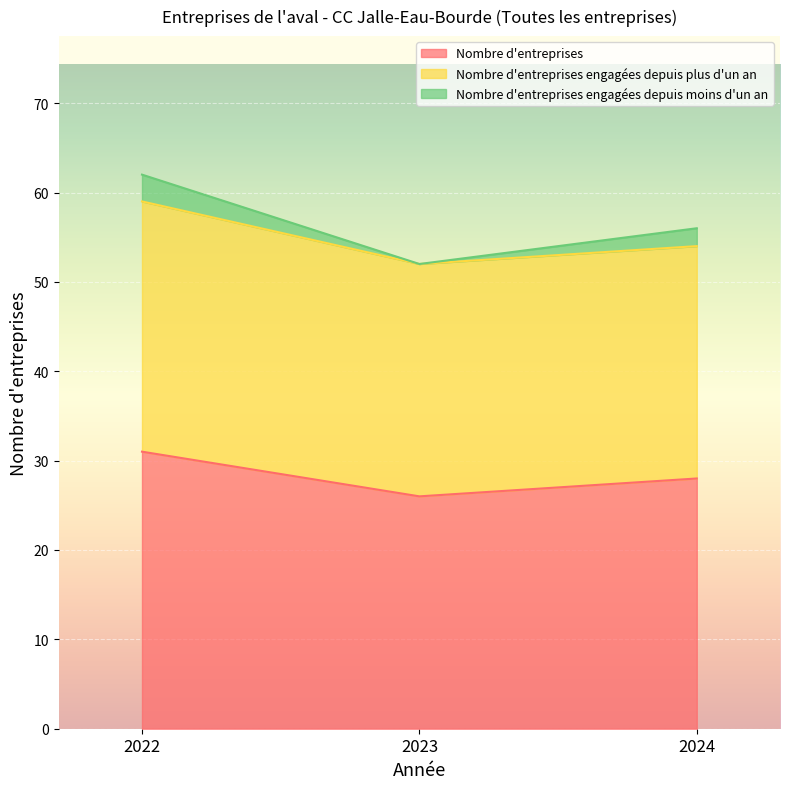

What is the value of the Nombre d'entreprises engagées depuis moins d'un an point at the 1st from the left?

3